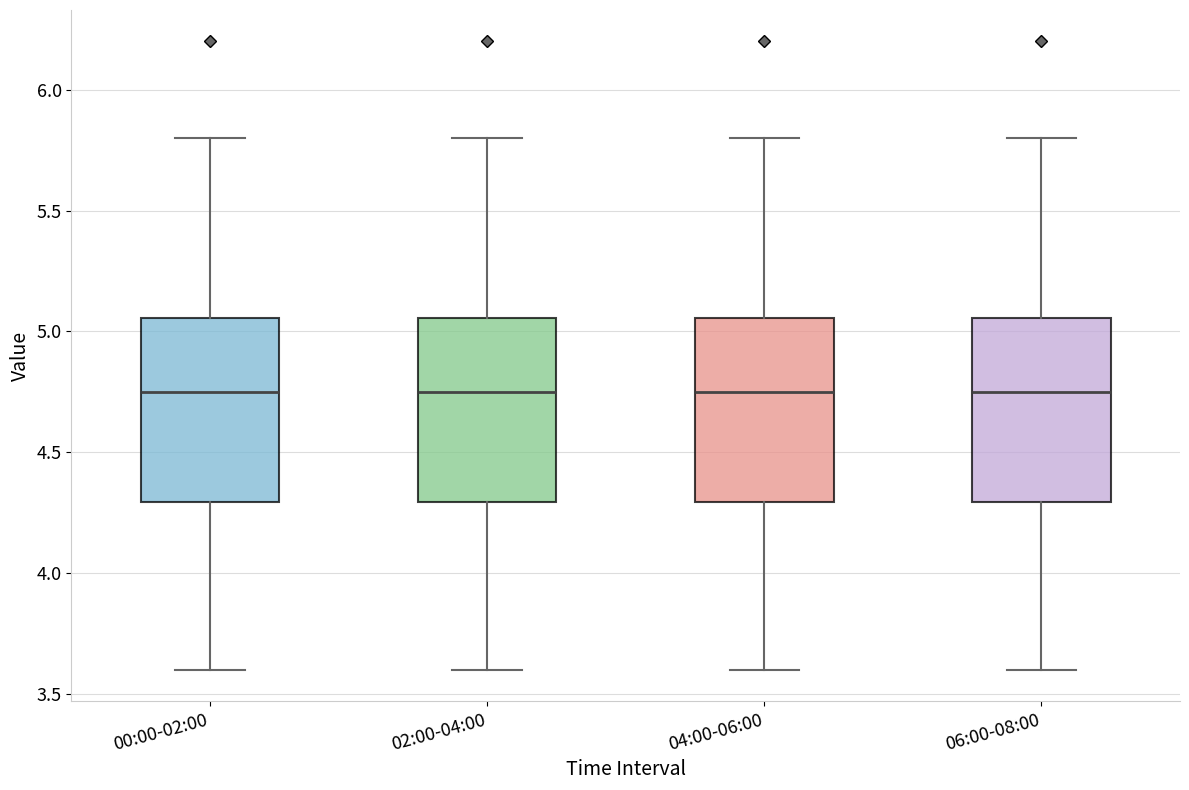

Reading left to right, transcribe this box plot: for each box, give where its median line is, the range the box spans, and where its two whiskers end, as read against the y-axis. The values are not printed on the chart, so give them approximately, as read against the axis.

00:00-02:00: median 4.75, box 4.30 to 5.05, whiskers 3.60 to 5.80
02:00-04:00: median 4.75, box 4.30 to 5.05, whiskers 3.60 to 5.80
04:00-06:00: median 4.75, box 4.30 to 5.05, whiskers 3.60 to 5.80
06:00-08:00: median 4.75, box 4.30 to 5.05, whiskers 3.60 to 5.80